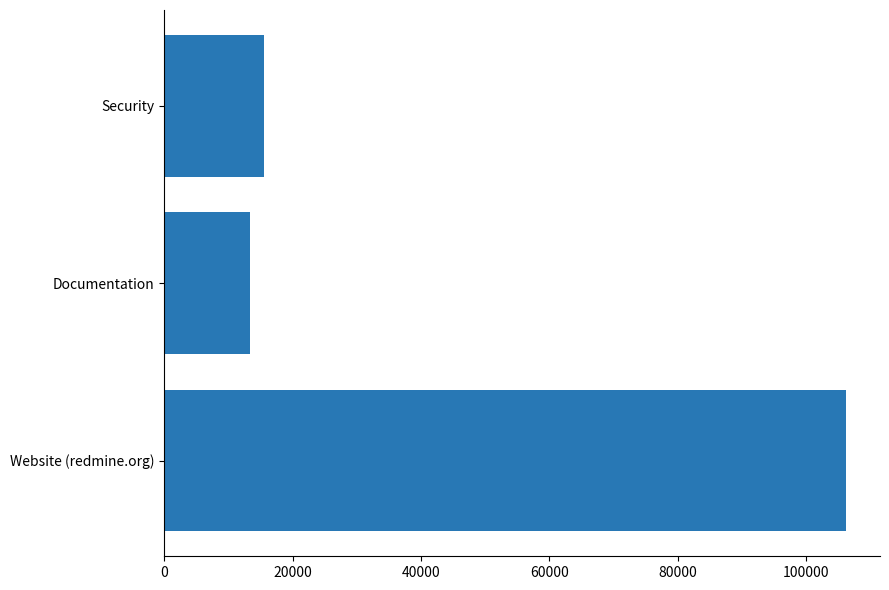

What is the change in value from Website (redmine.org) to Documentation?

-92811